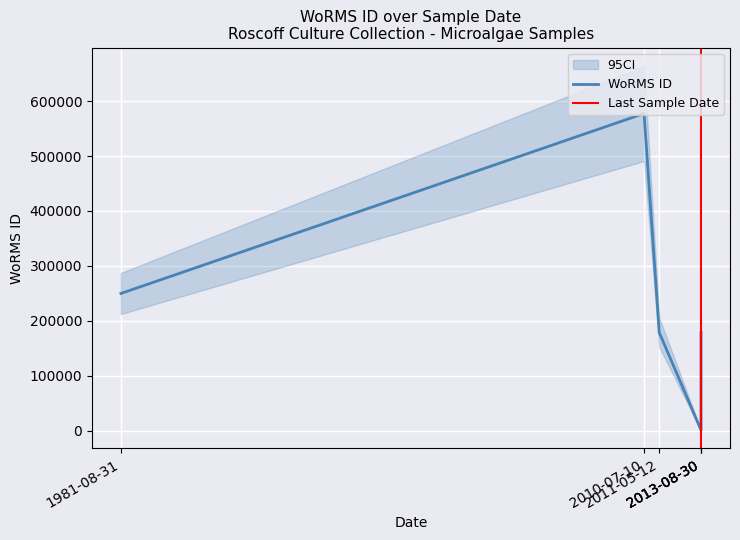

How many values are below 178583?

1